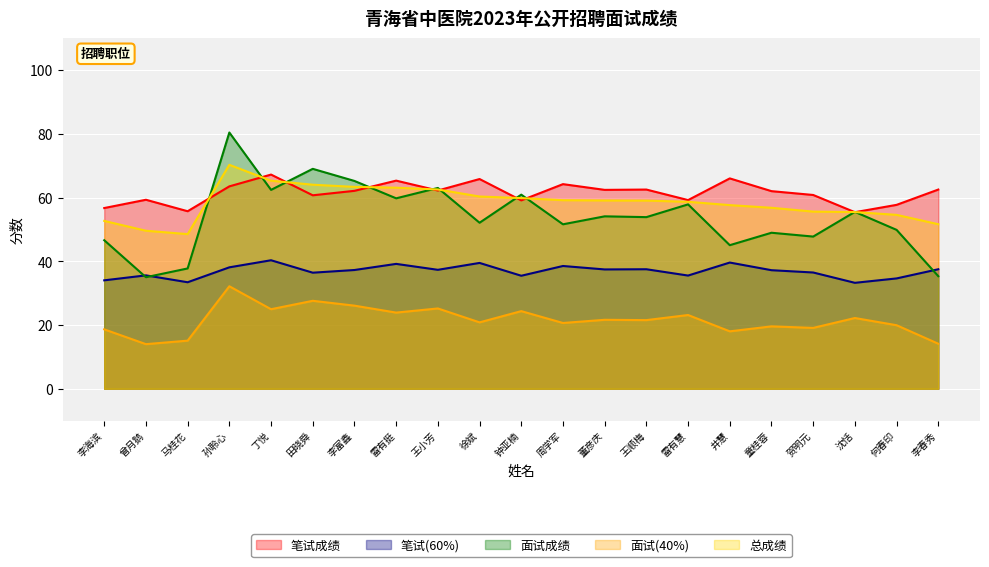

What is the smallest value displayed?

14.0